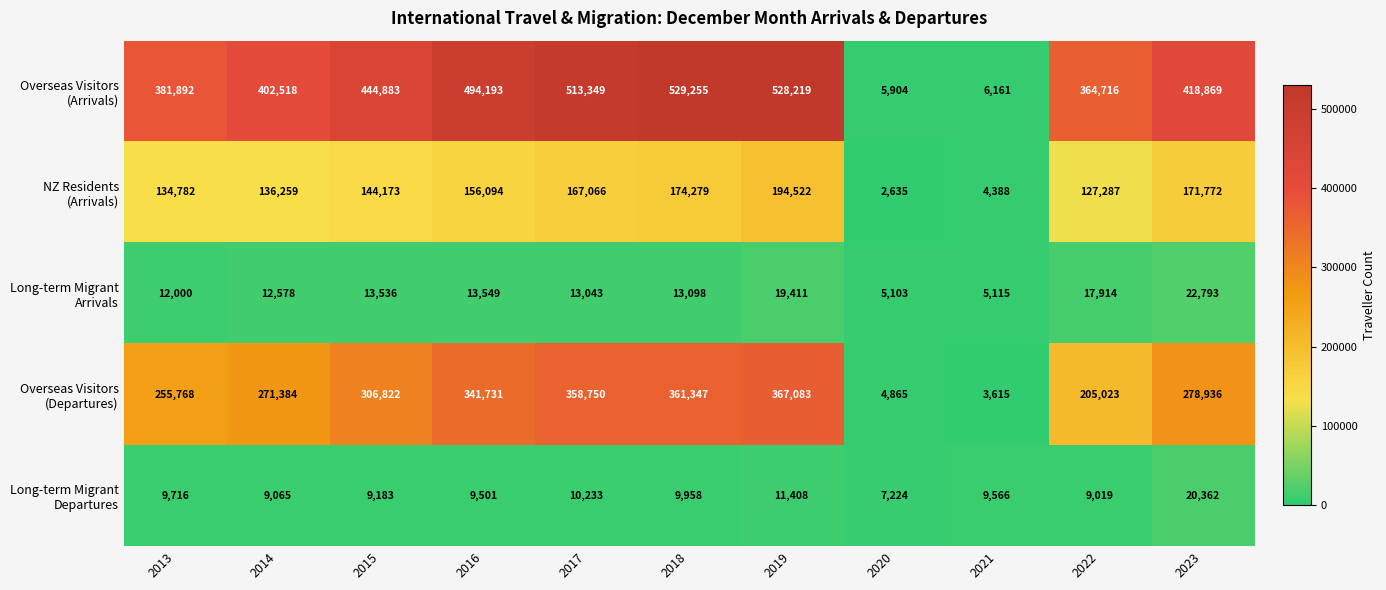

How many data points does each series have?

11